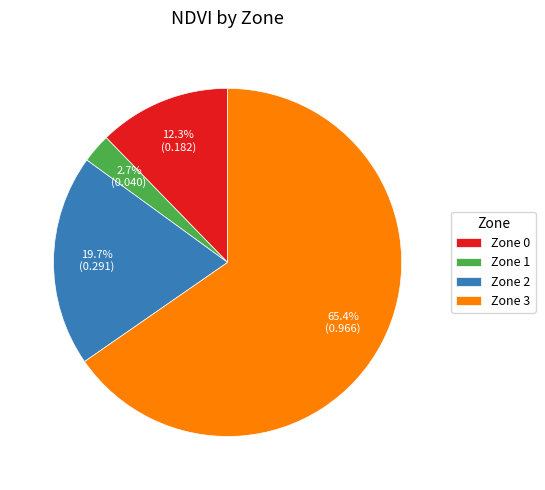

Does any single category account for the majority?

Yes